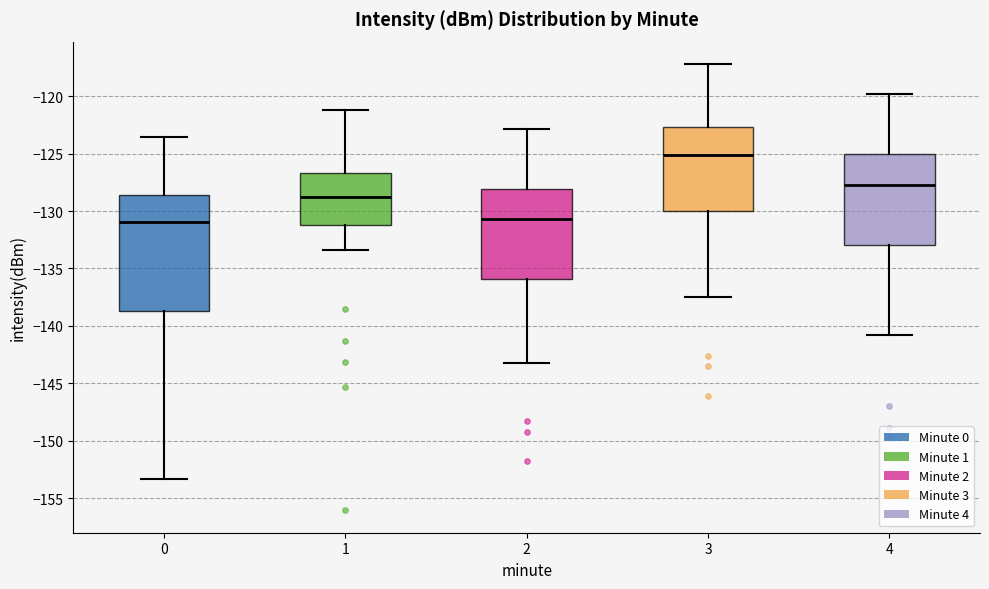

Which box's median line is the highest?

3